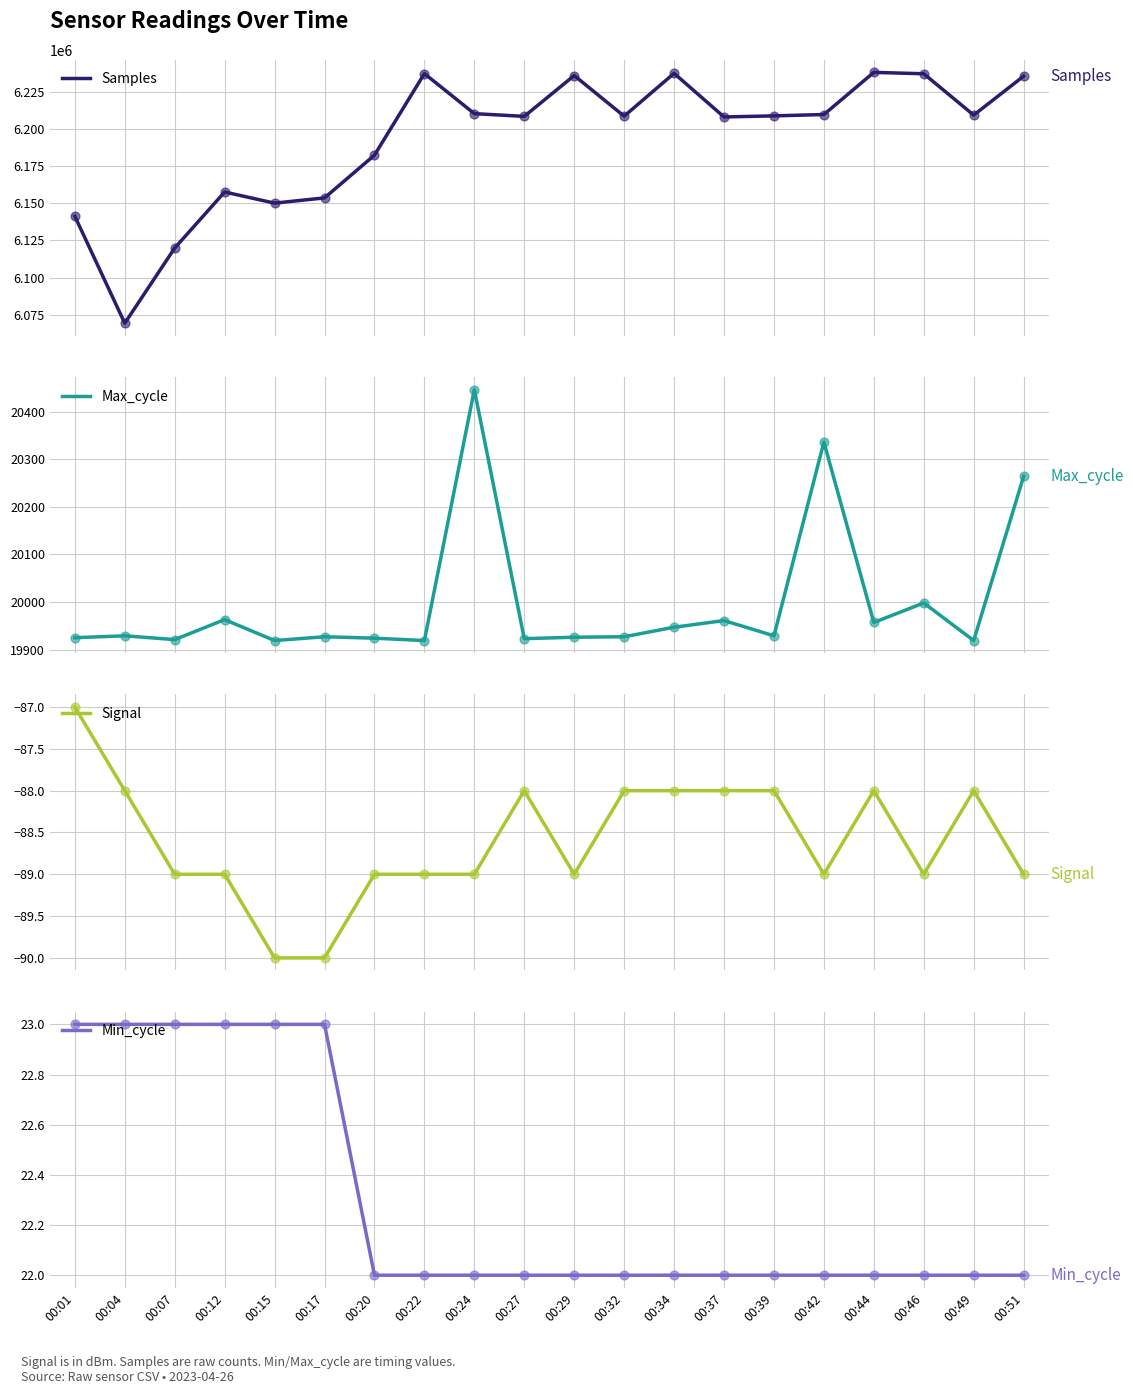

Which series reaches the minimum Y coordinate?

Signal